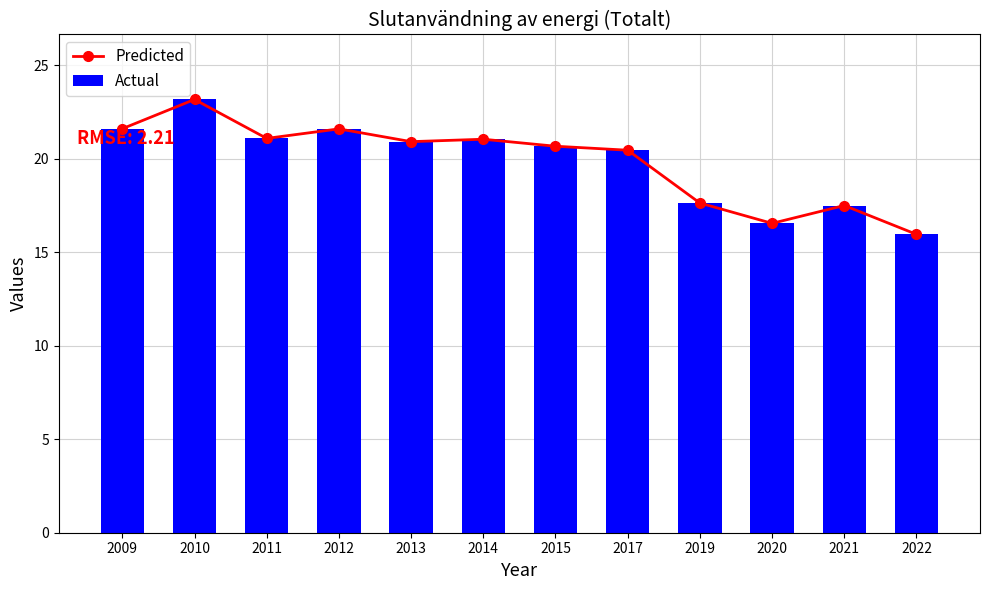

Rank the series by their maximum value, from lowest to highest.

Predicted, Actual